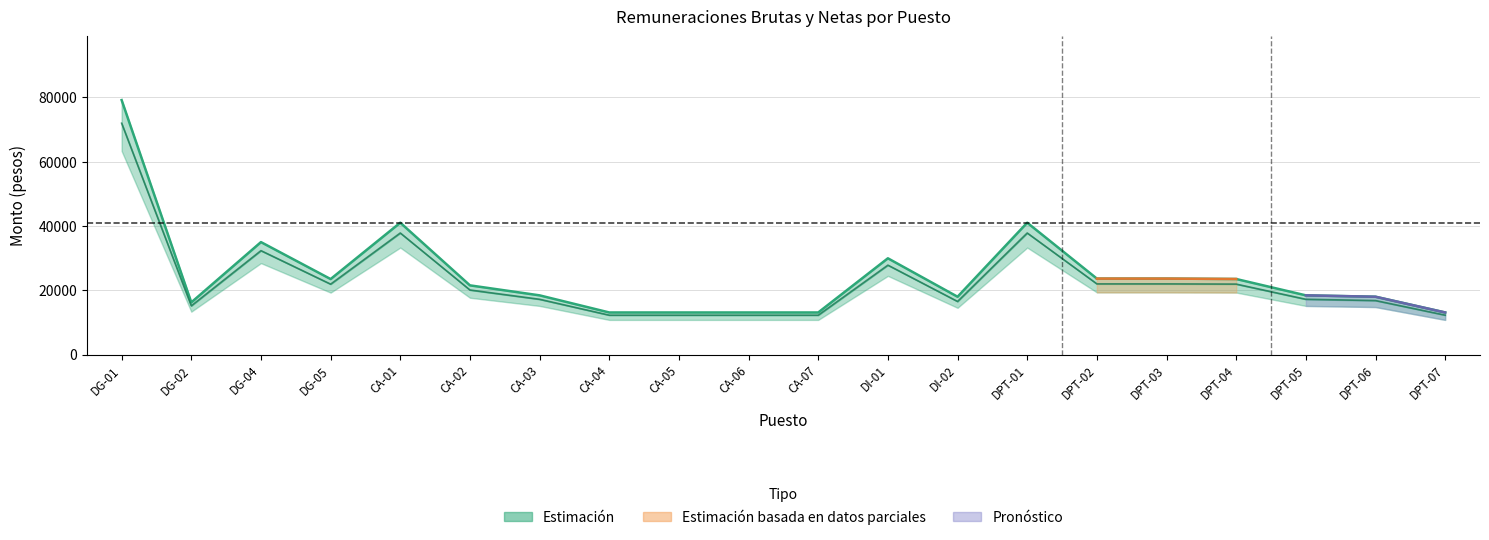

What position from the right is CA-07?

10